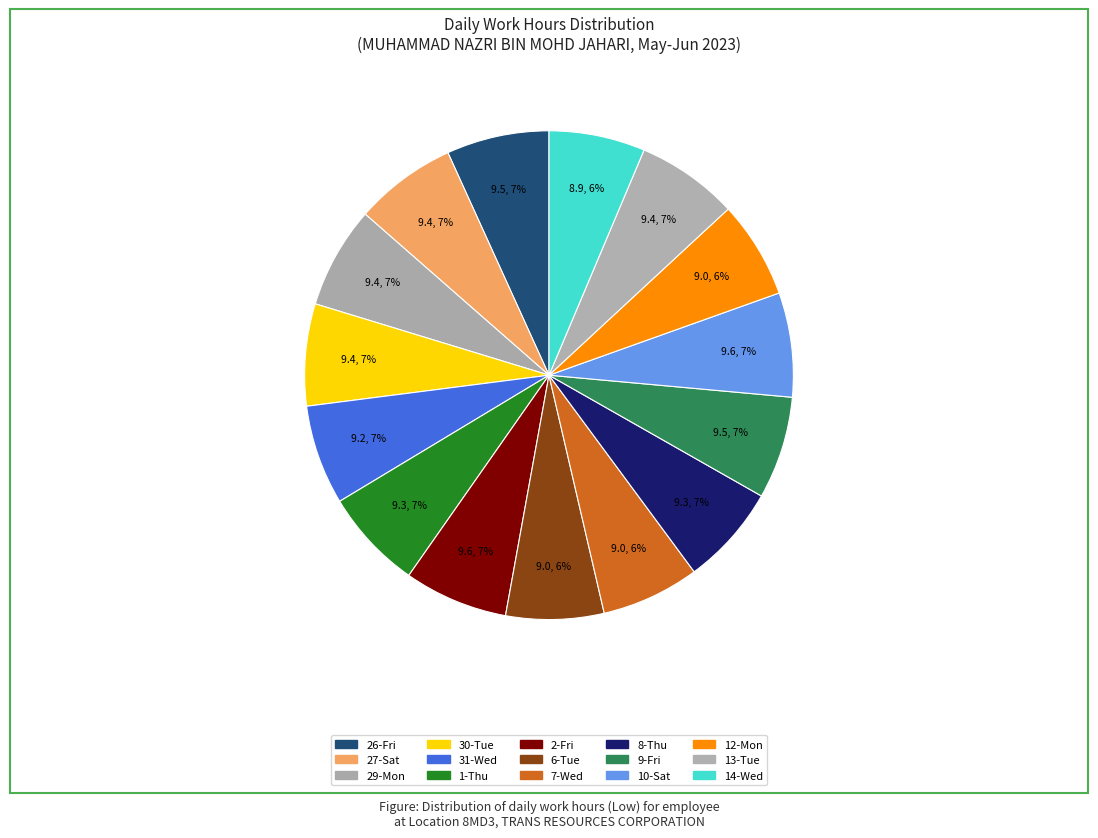

How many slices are in this pie chart?

15